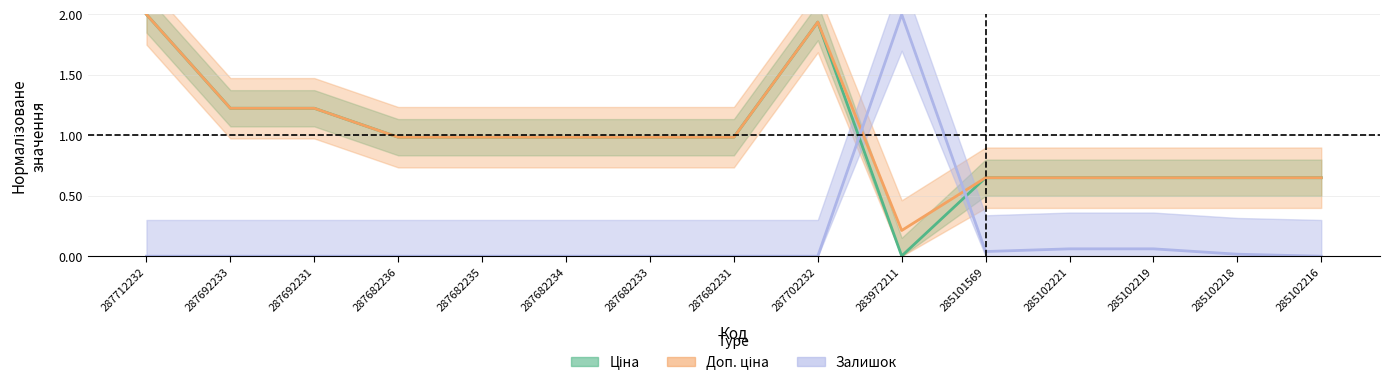

At how many categories does at least one series exceed 0?

15